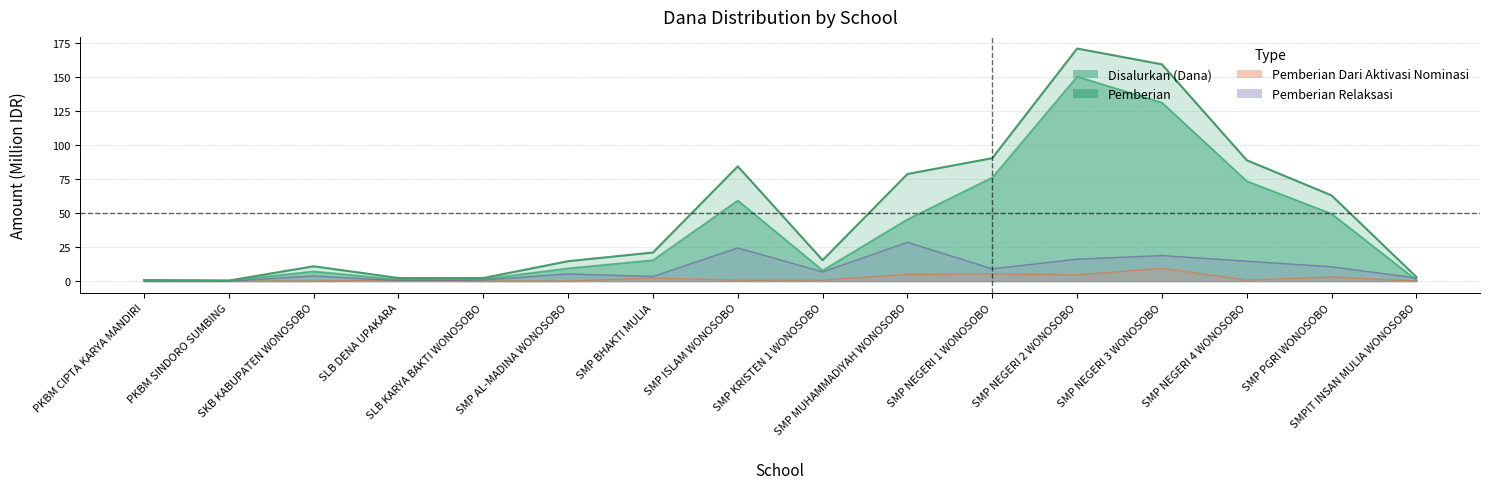

True or false: Disalurkan (Dana) and Pemberian Dari Aktivasi Nominasi cross at least once.

False